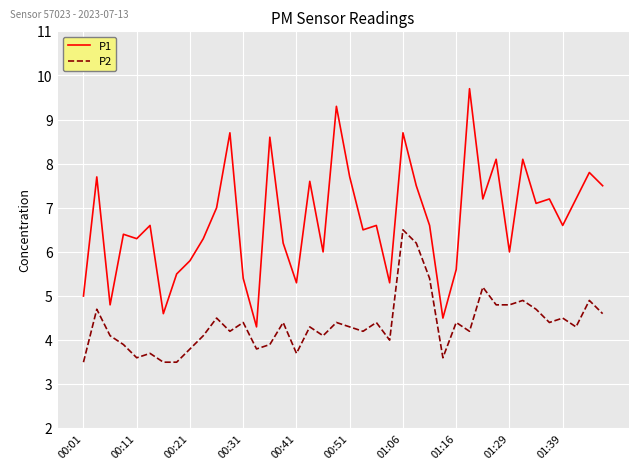

What is the greatest value displayed?

9.7